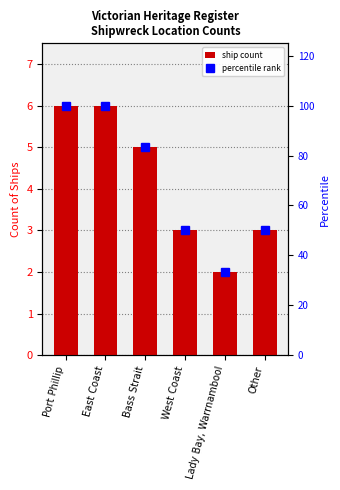

What are all the series names shown in the legend?

ship count, percentile